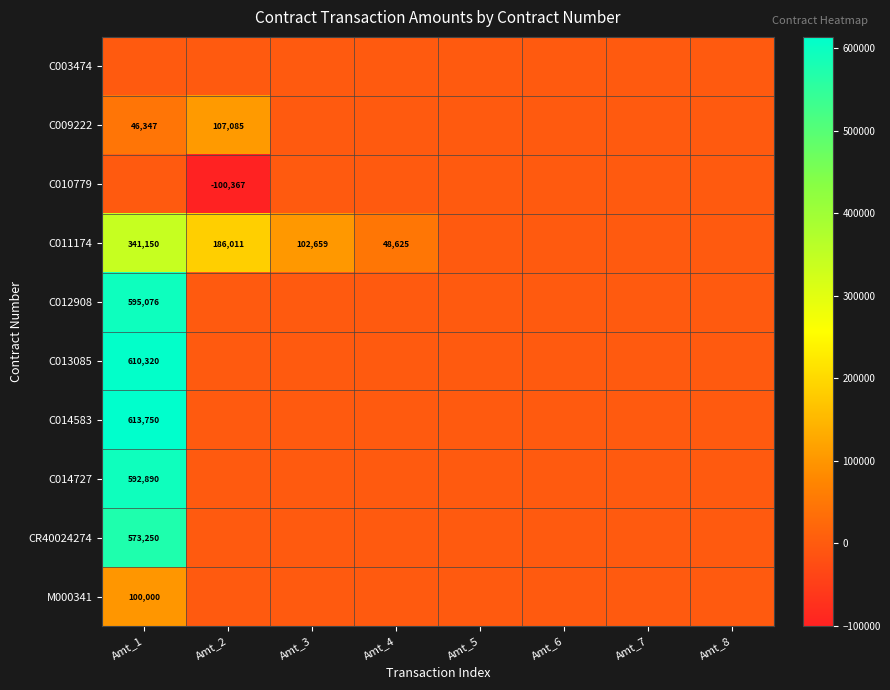

At which category is the sum across all series the highest?

Amt_1